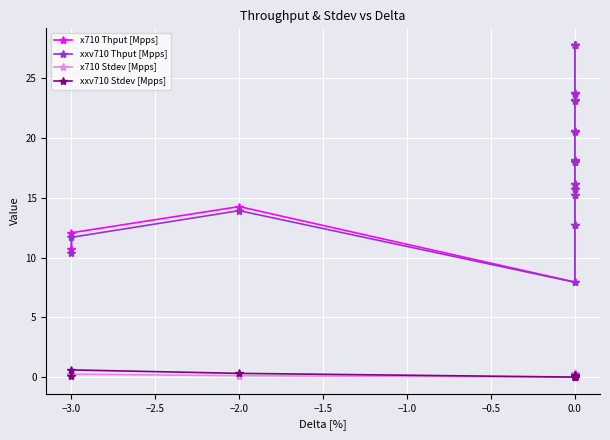

True or false: xxv710 Thput [Mpps] and xxv710 Stdev [Mpps] cross at least once.

False